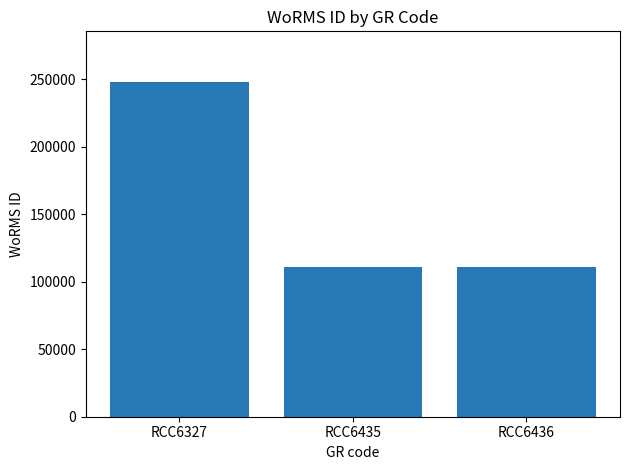

What is the smallest value displayed?

110652